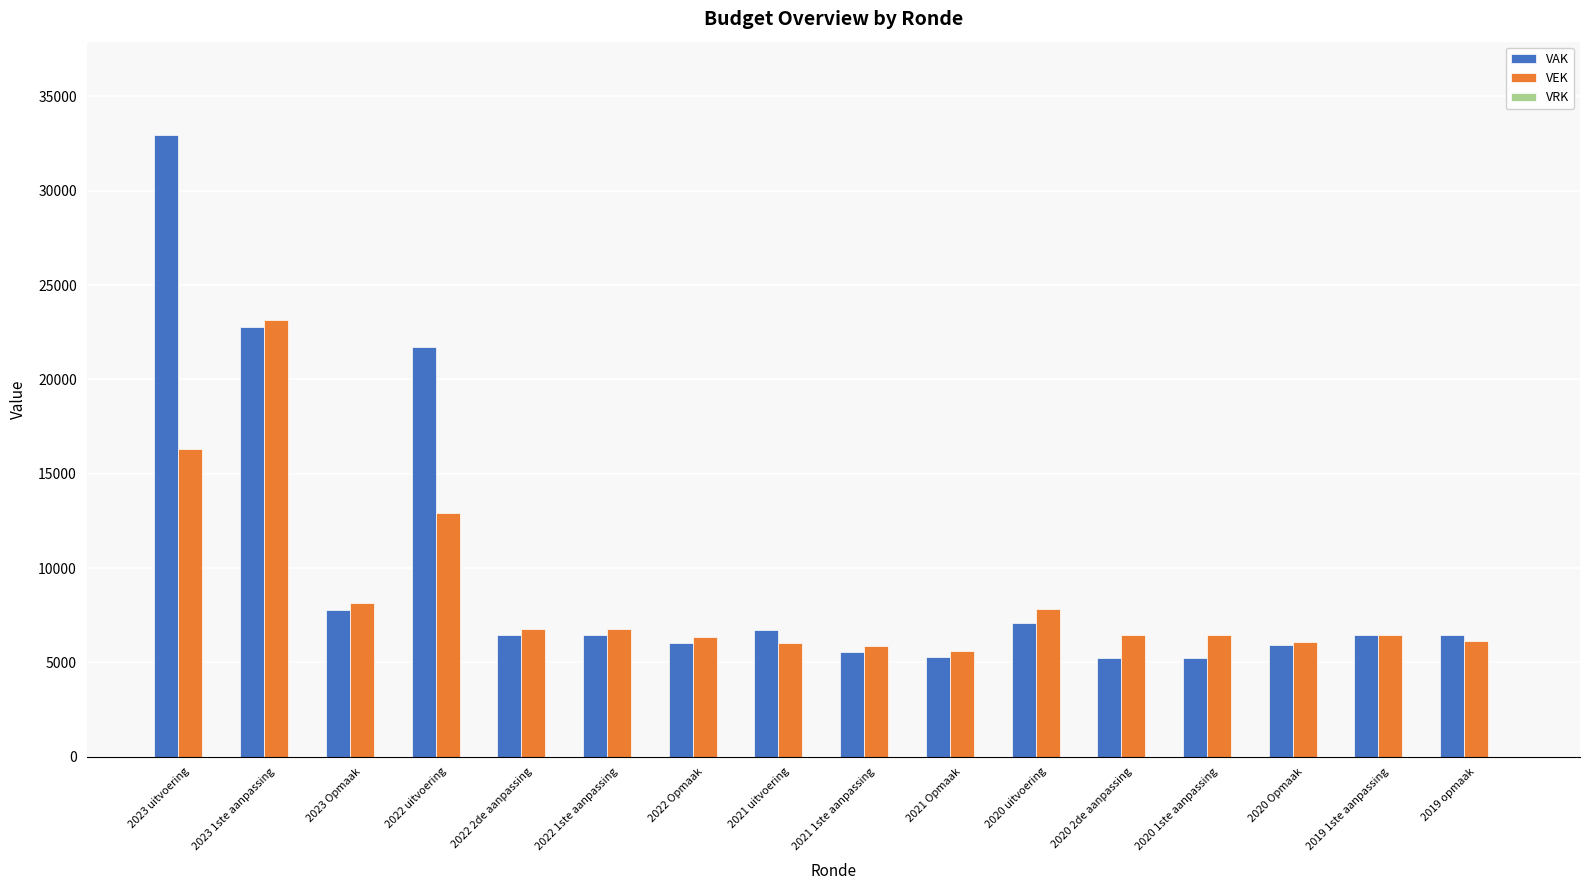

What is the label of the 14th bar from the right?

2023 Opmaak